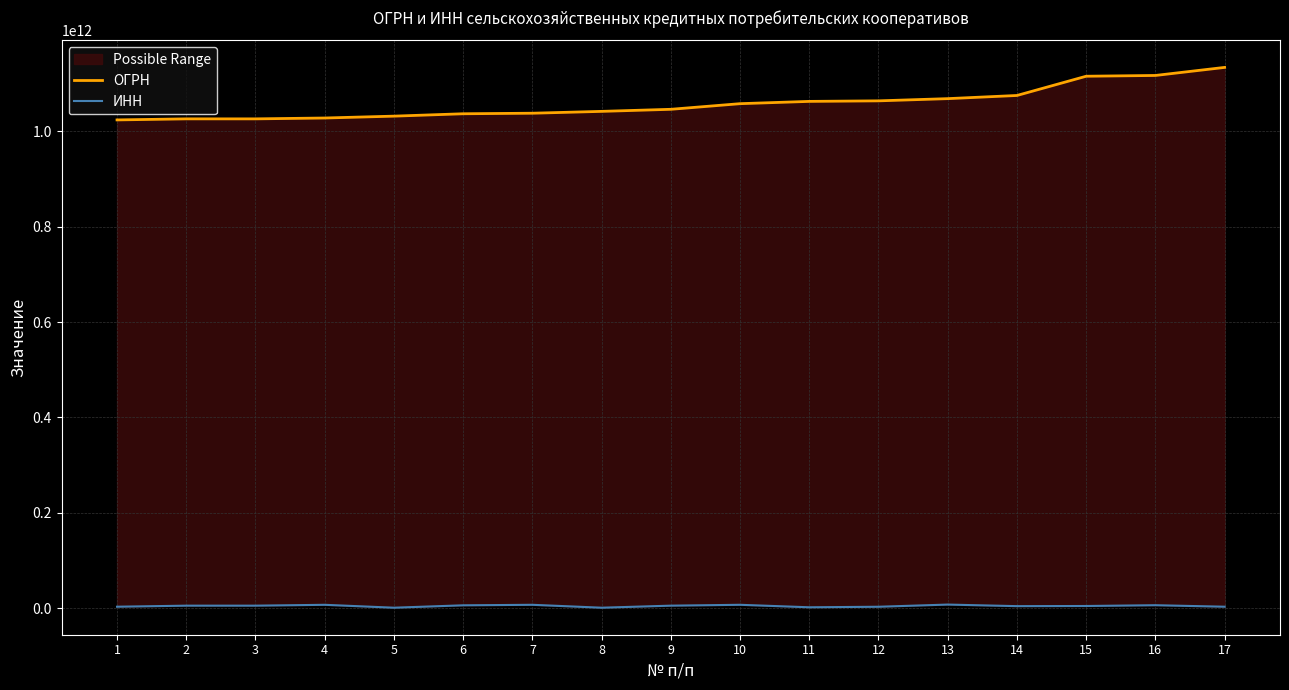

Count the number of data series in this chart.

2